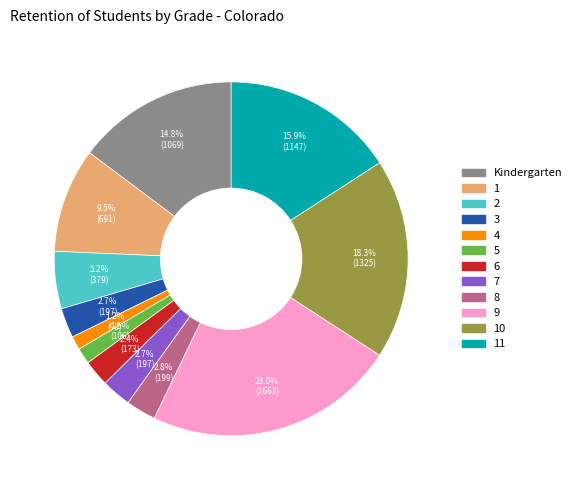

How many slices are in this pie chart?

12